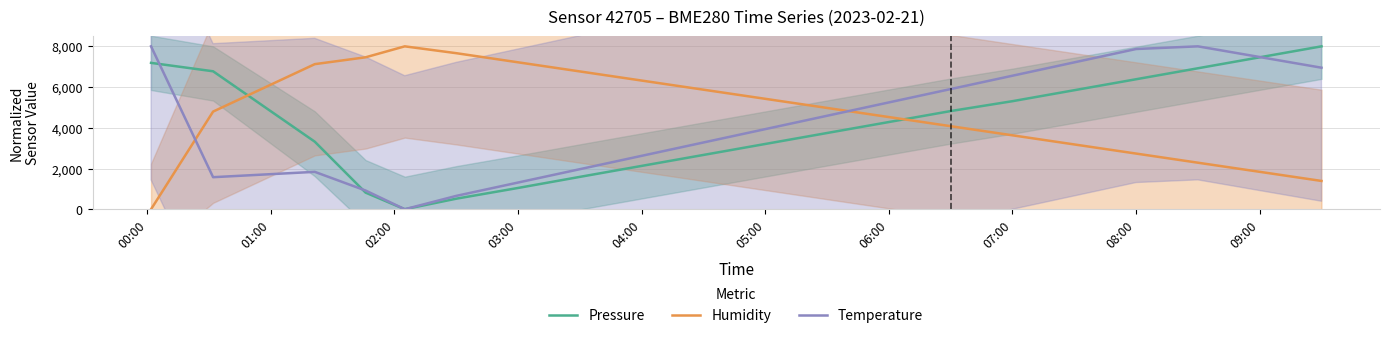

How many interior local peaks does the Humidity series have?

1